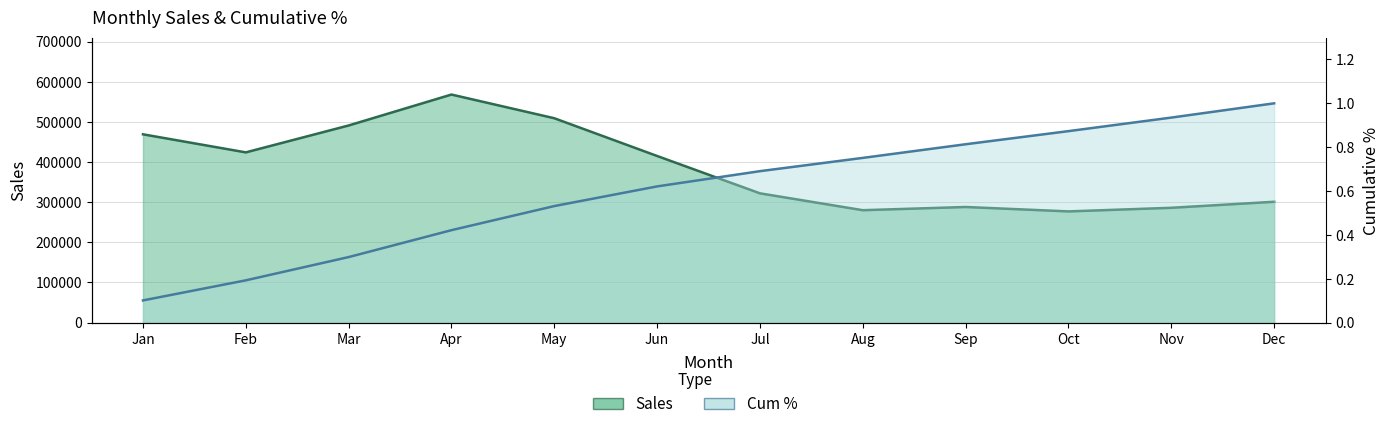

Reading right to left, transcribe all the data shown in this chart.

Sales: Dec=301000.0	Nov=286000.0	Oct=277000.0	Sep=288000.0	Aug=280000.0	Jul=322000.0	Jun=415000.0	May=509000.0	Apr=568000.0	Mar=491000.0	Feb=424000.0	Jan=469000.0
Cum %: Dec=1.0	Nov=0.9	Oct=0.9	Sep=0.8	Aug=0.8	Jul=0.7	Jun=0.6	May=0.5	Apr=0.4	Mar=0.3	Feb=0.2	Jan=0.1